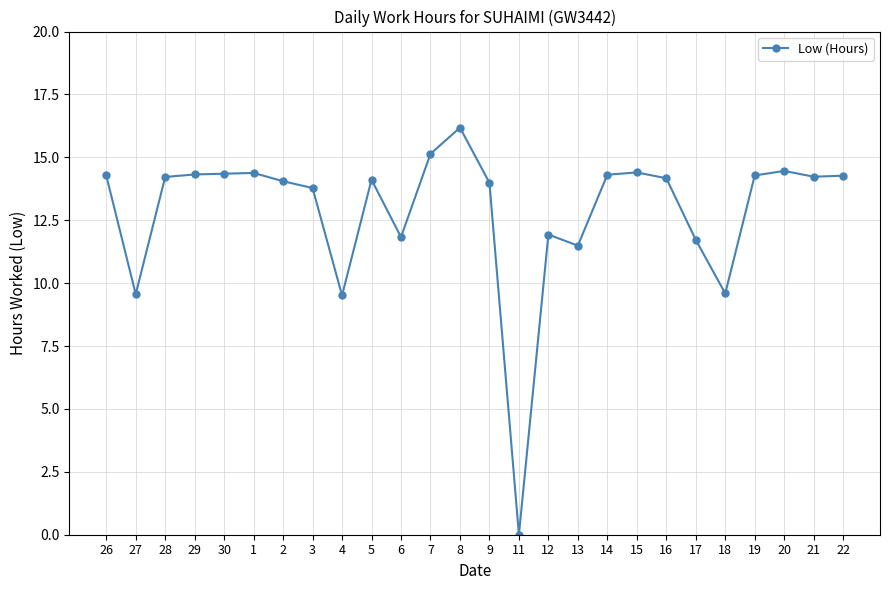

What is the ratio of the value at 2 to the value at 21?

1.0